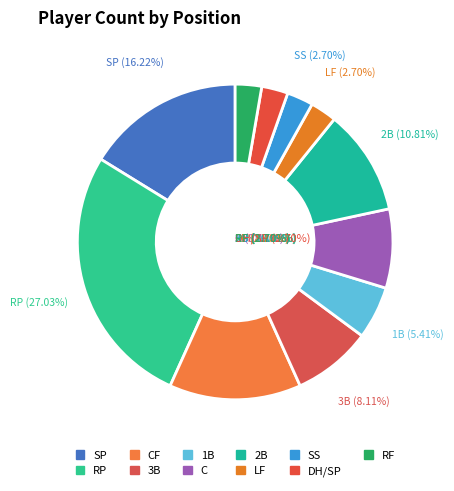

What is the ratio of the value at 1B to the value at 2B?

0.5